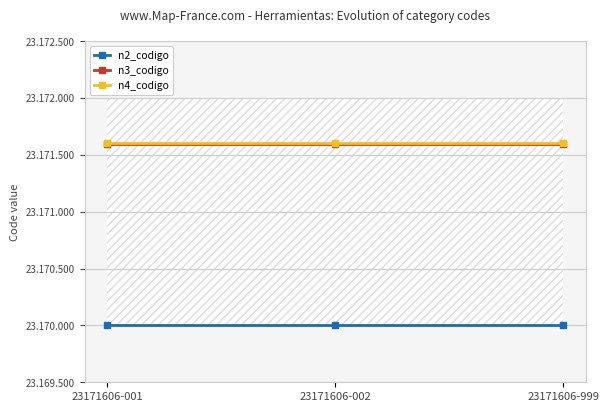

Rank the series at 23171606-999 from lowest to highest value.

n2_codigo, n3_codigo, n4_codigo